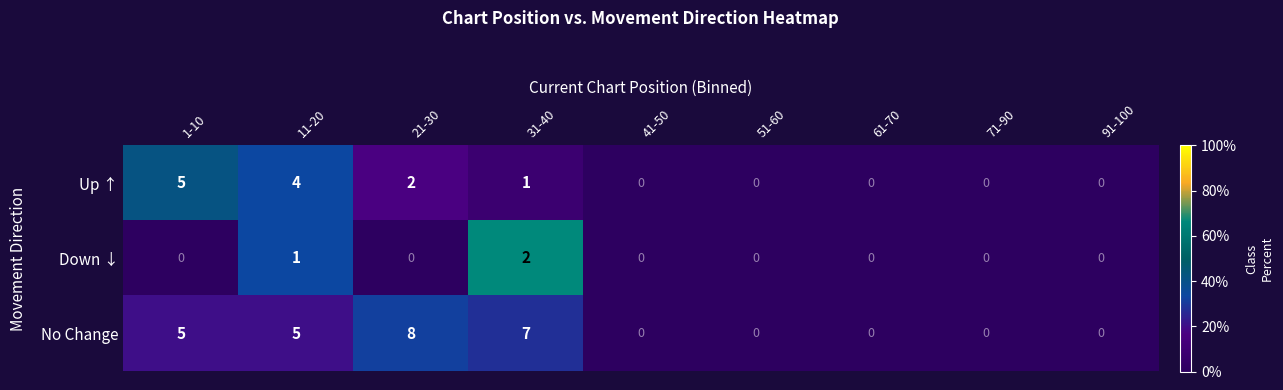

At which category does the chart reach its peak across all series?

21-30